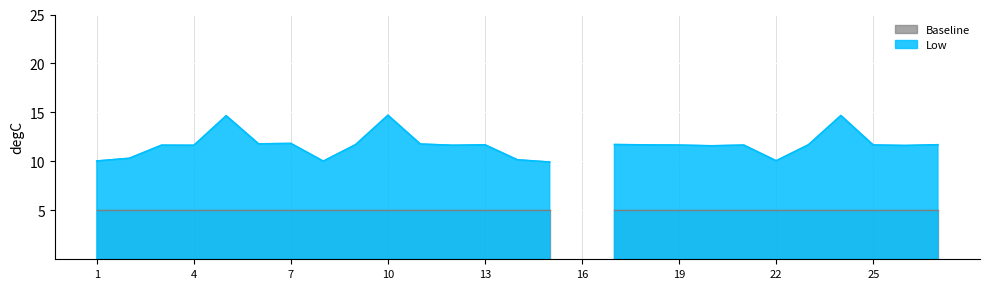

List the labels in order of value, largest first.

10, 24, 5, 7, 6, 11, 17, 9, 23, 27, 13, 18, 25, 19, 21, 3, 4, 12, 26, 20, 2, 14, 22, 1, 8, 15, 16